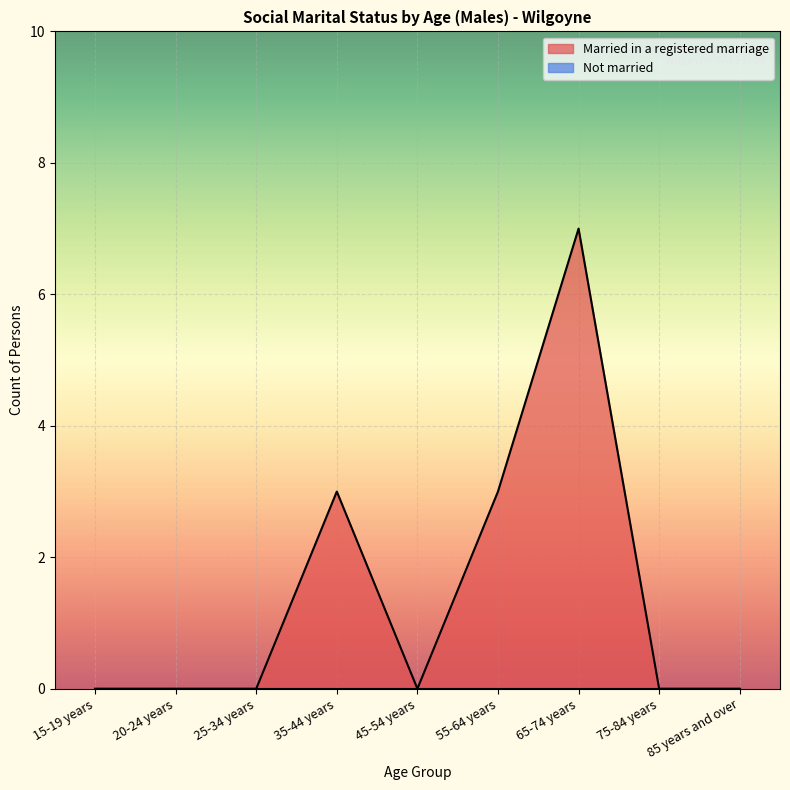

How many lines are shown in the chart?

2